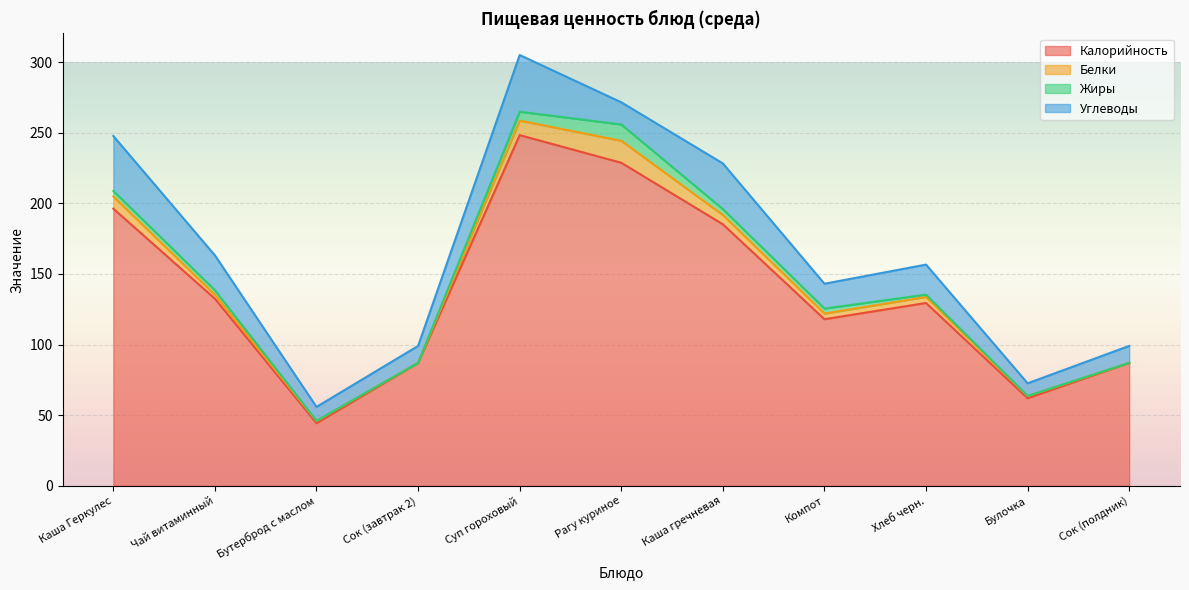

What is the spread (max minus min) of values at Каша Геркулес?

192.3